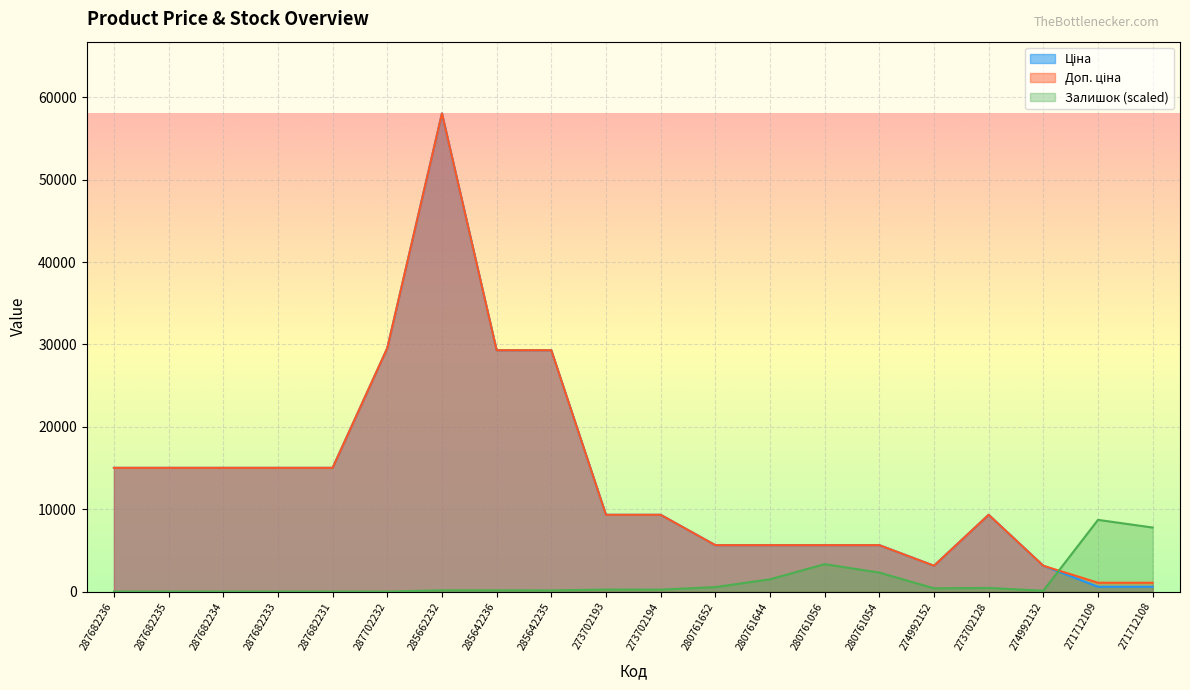

Where is Доп. ціна nearest to the value 29555?

287702232